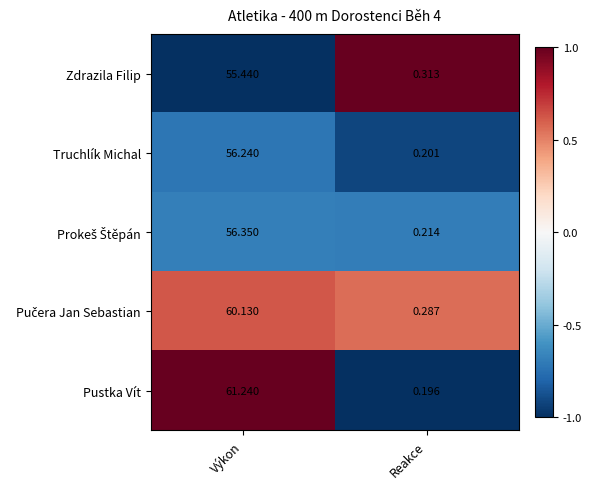

At which label does Pustka Vít reach its minimum?

Reakce